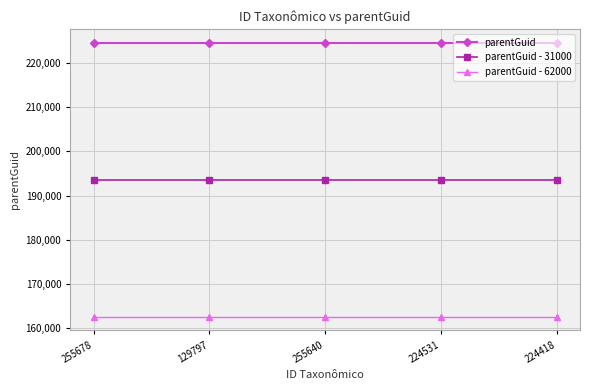

Is it true that parentGuid - 62000 equals 222150 at 255640?

False